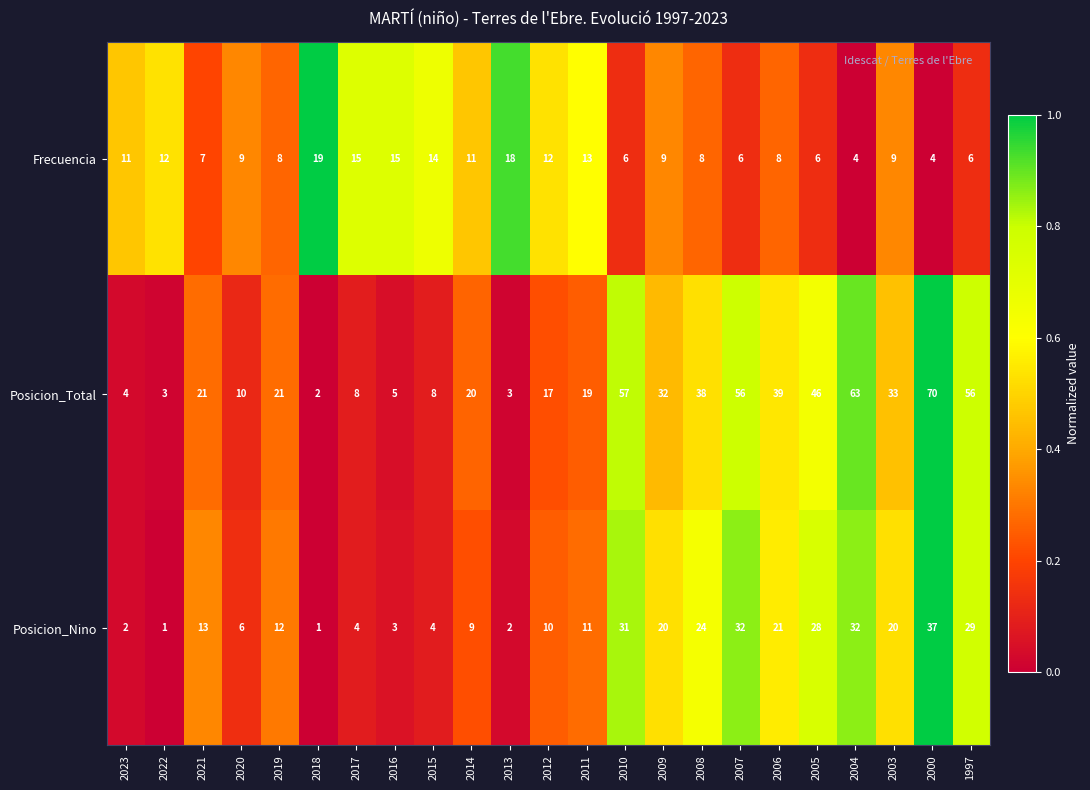

Where does the Frecuencia series first go above 9?

2023